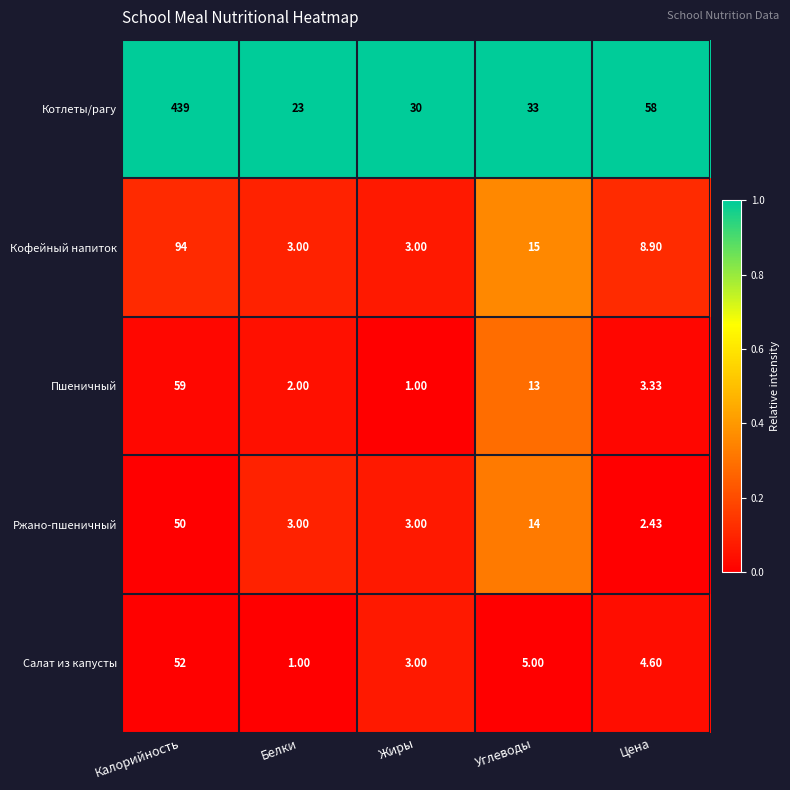

Between Углеводы and Цена, which series saw the biggest shift?

Котлеты/рагу